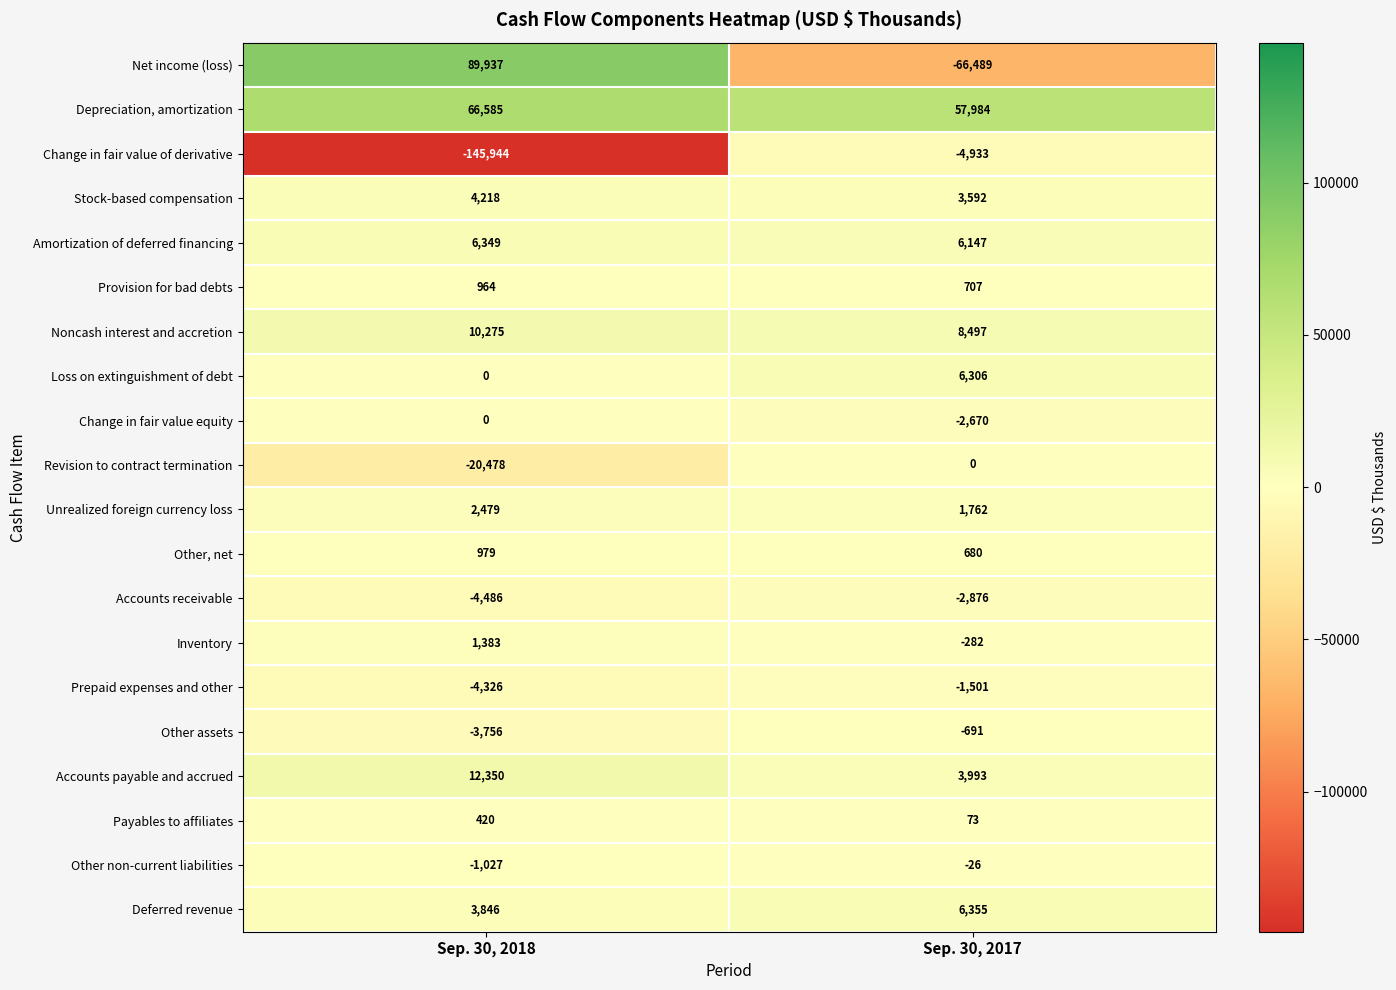

The value of Revision to contract termination at Sep. 30, 2018 is -9435. True or false?

False